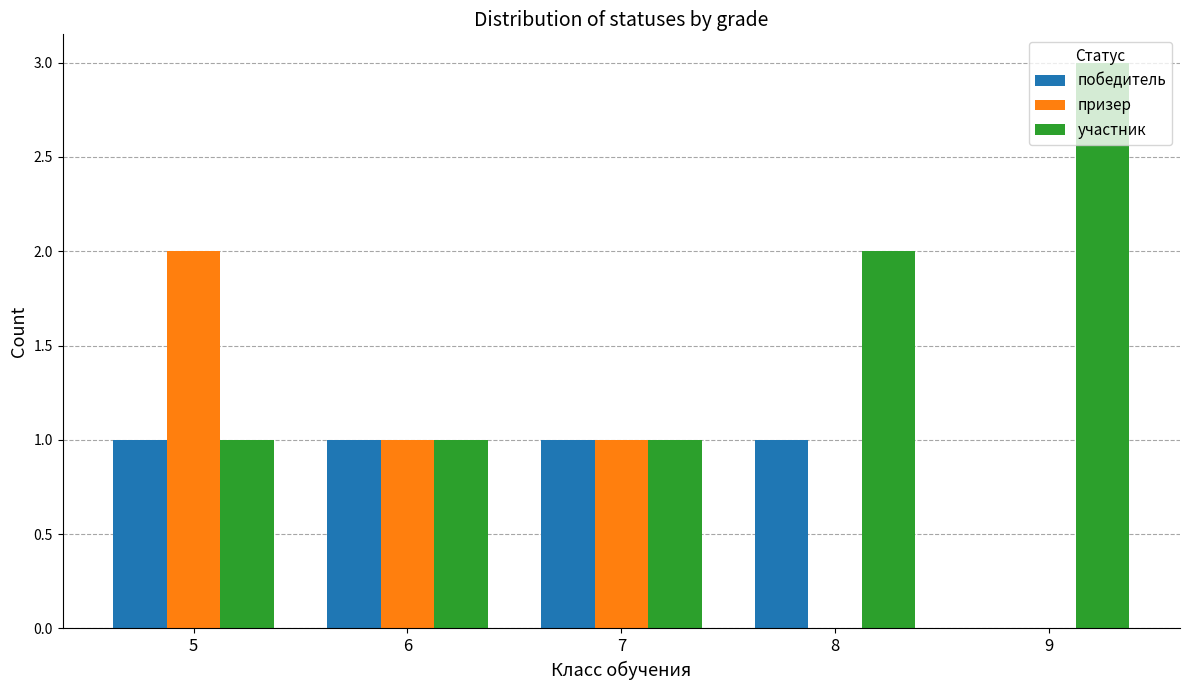

Between 5 and 7, which series saw the biggest shift?

призер